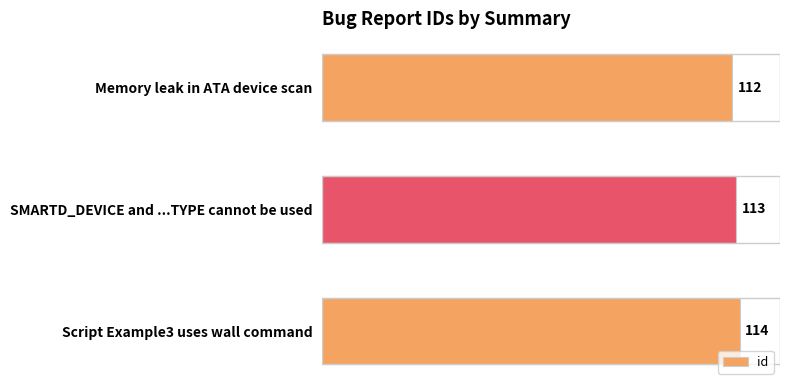

Reading top to bottom, what are all the values shown in this chart?

Memory leak in ATA device scan=112	SMARTD_DEVICE and ...TYPE cannot be used=113	Script Example3 uses wall command=114